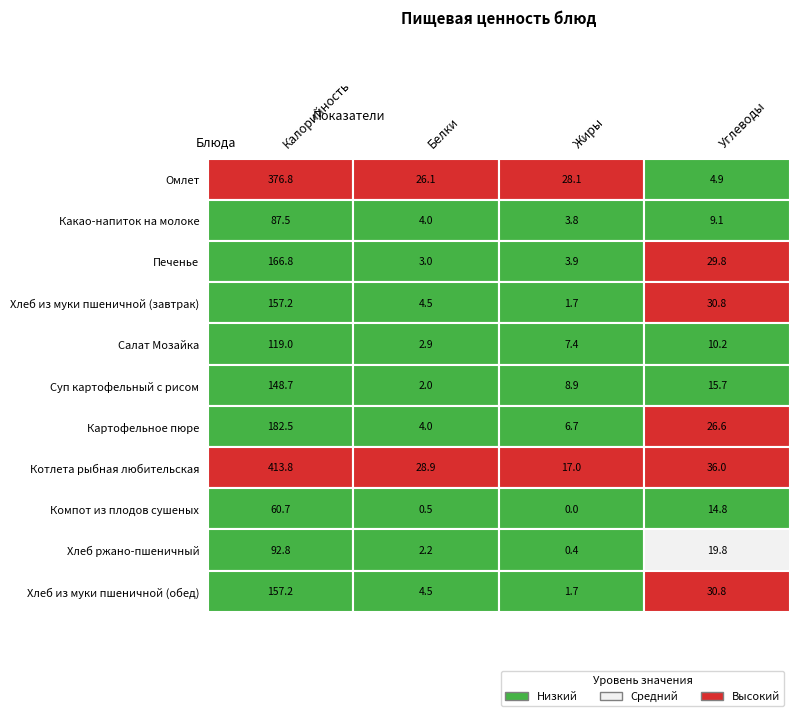

The Суп картофельный с рисом series shows 2.0 at 1. True or false?

True